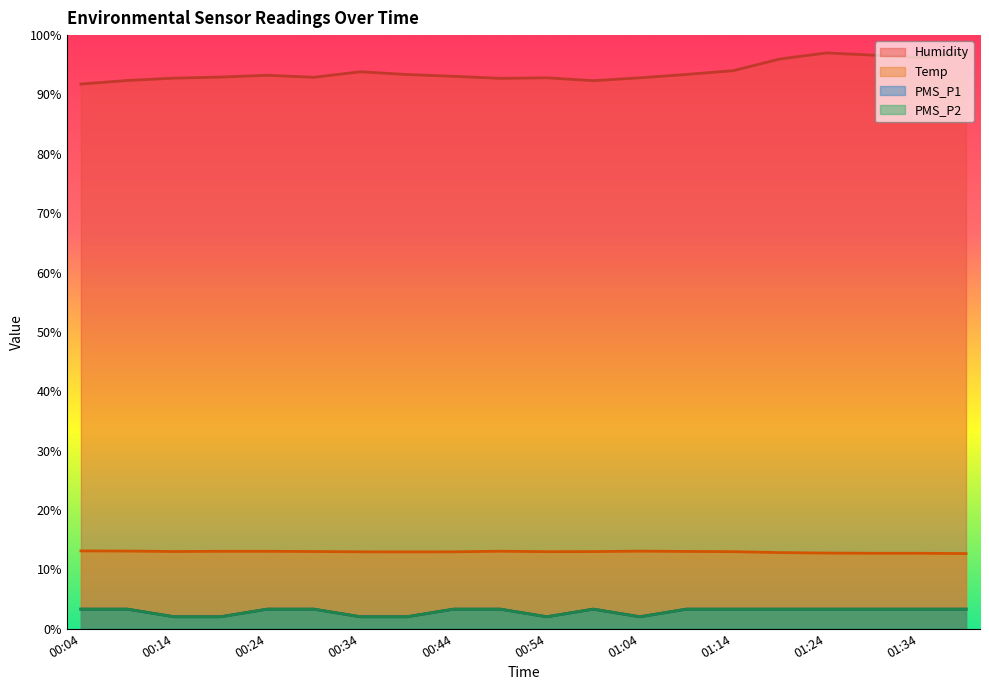

How many lines are shown in the chart?

4